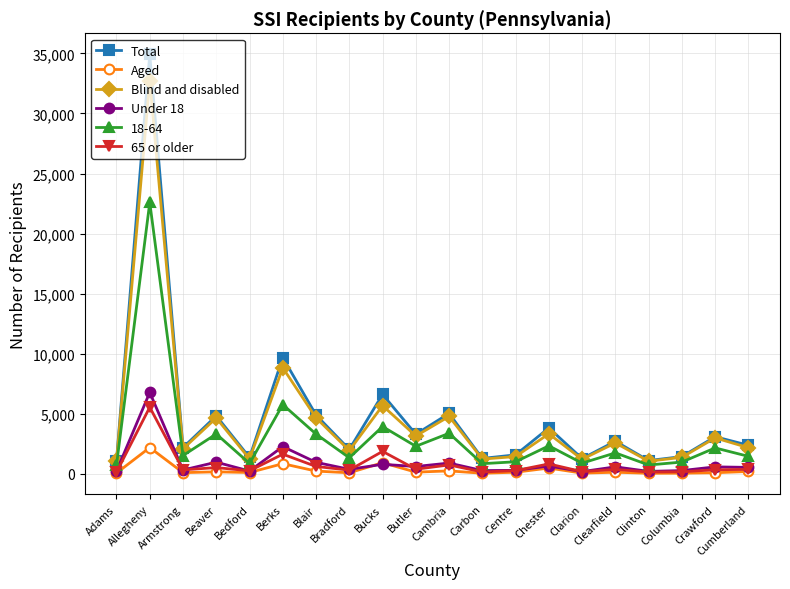

In Blind and disabled, how many points are lower than both neighbors (excluding endpoints)?

7